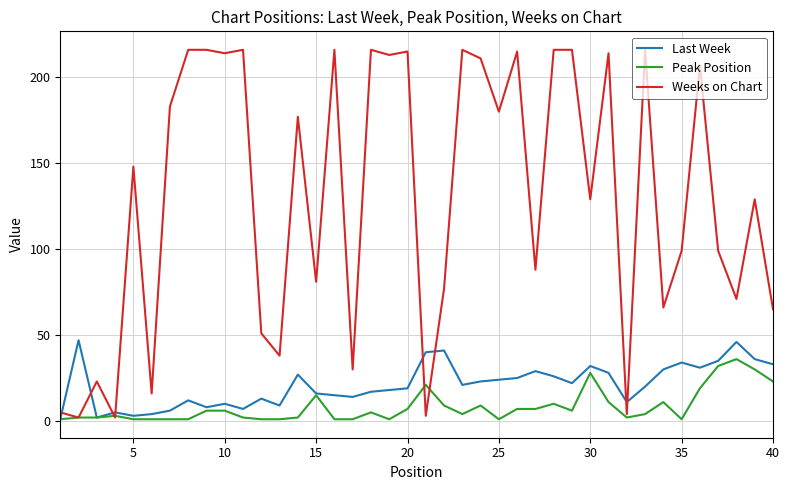

What are all the series names shown in the legend?

Last Week, Peak Position, Weeks on Chart